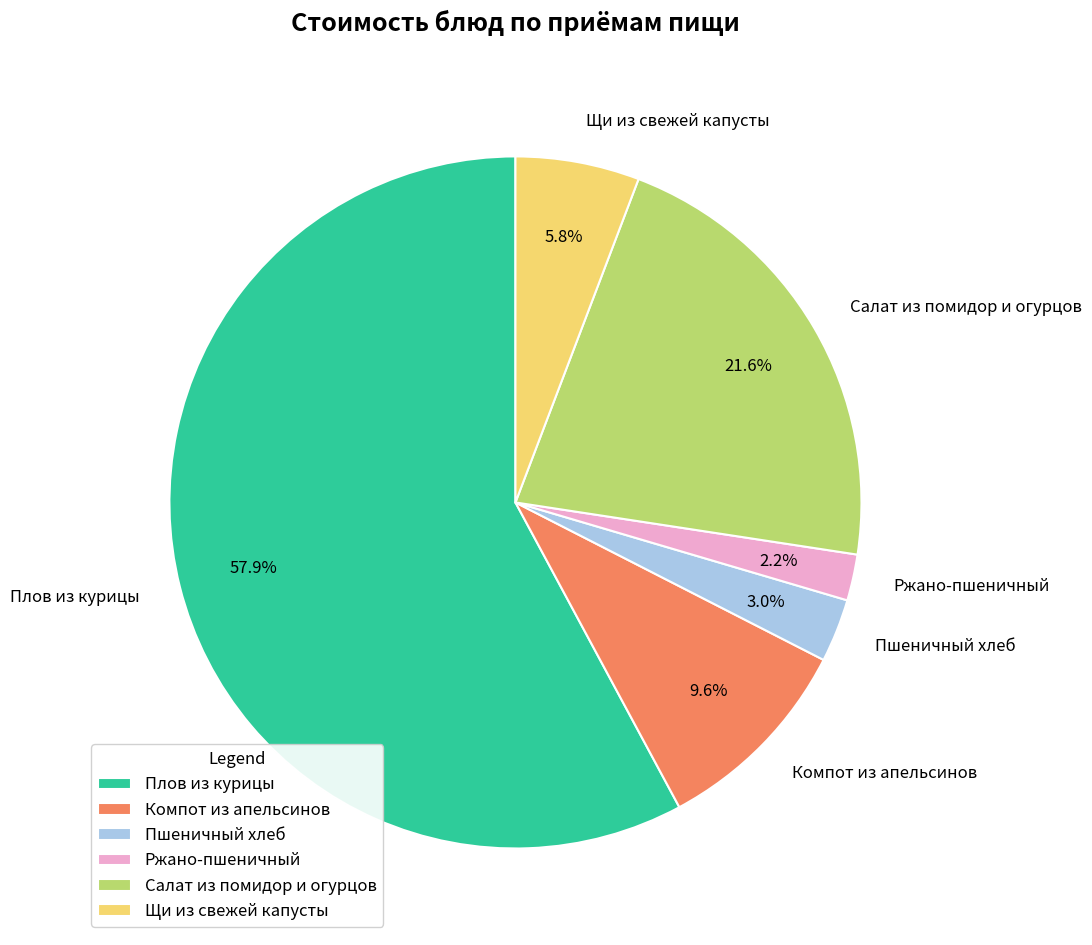

What portion of the pie excludes Салат из помидор и огурцов?

78.4%